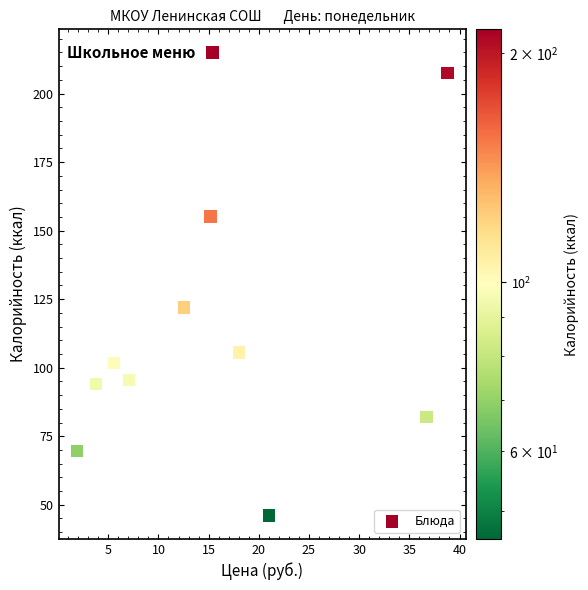

What Y value in the scatter plot is closest to 130?

122.0